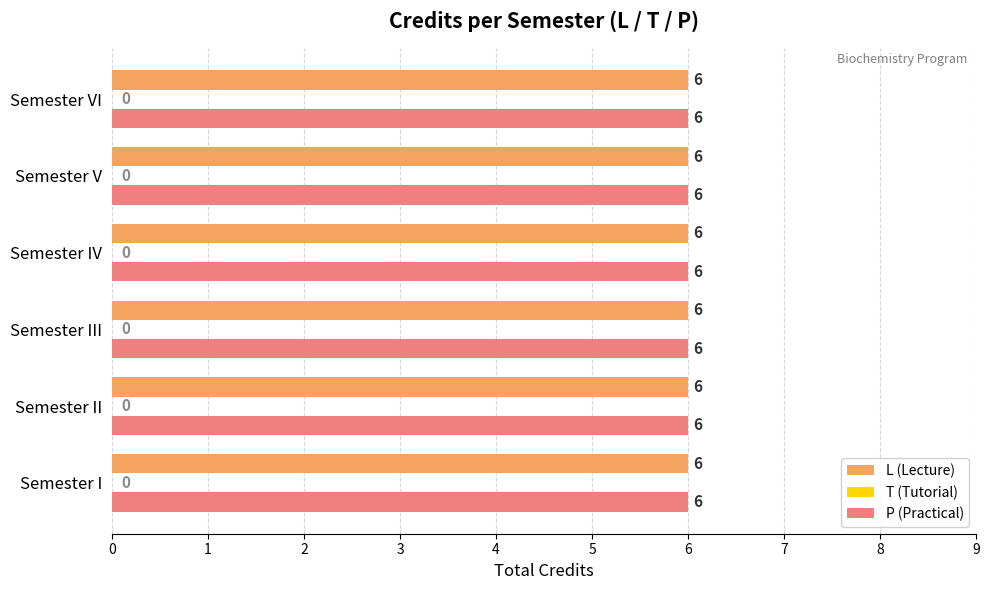

At which label is L closest to 2?

I